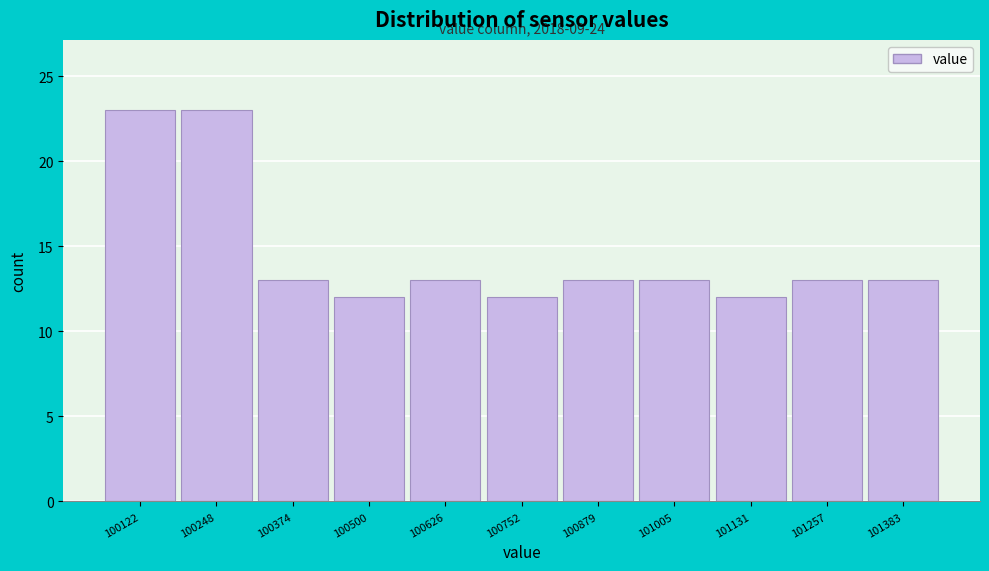

Reading left to right, what are all the values shown in this chart?

100122=23	100248=23	100374=13	100500=12	100626=13	100752=12	100879=13	101005=13	101131=12	101257=13	101383=13